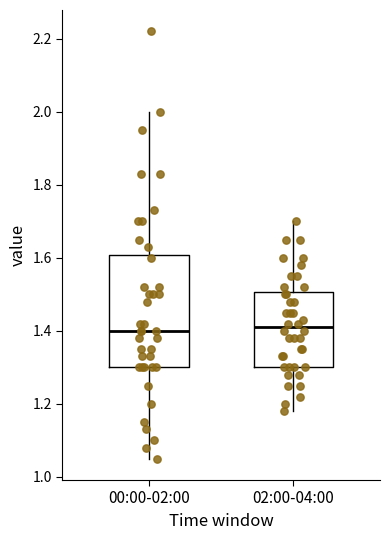

Where does the upper whisker of the box for 02:00-04:00 end on the y-axis? The values are not printed on the chart, so give them approximately, as read against the axis.

1.70